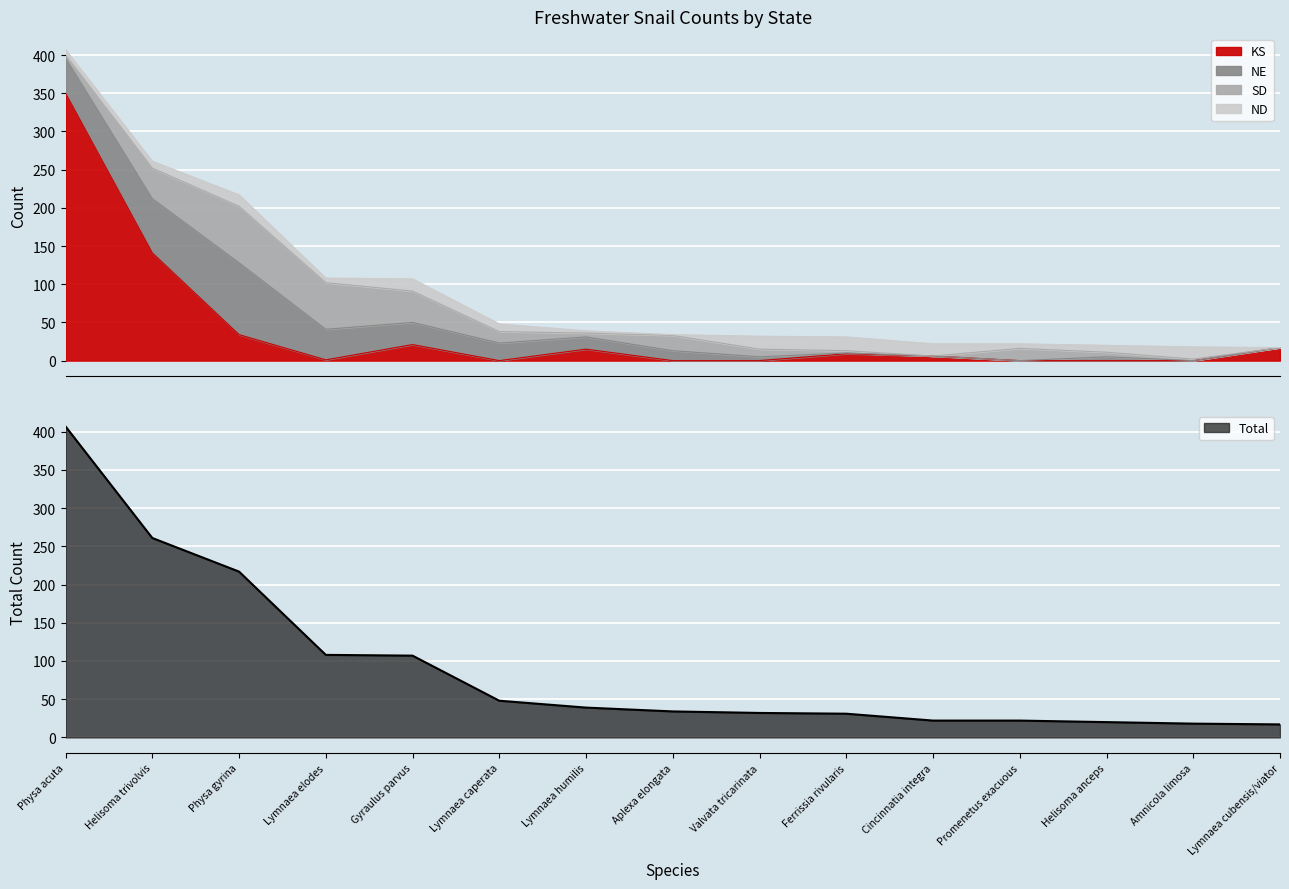

How many intersections are there between KS and NE?

2